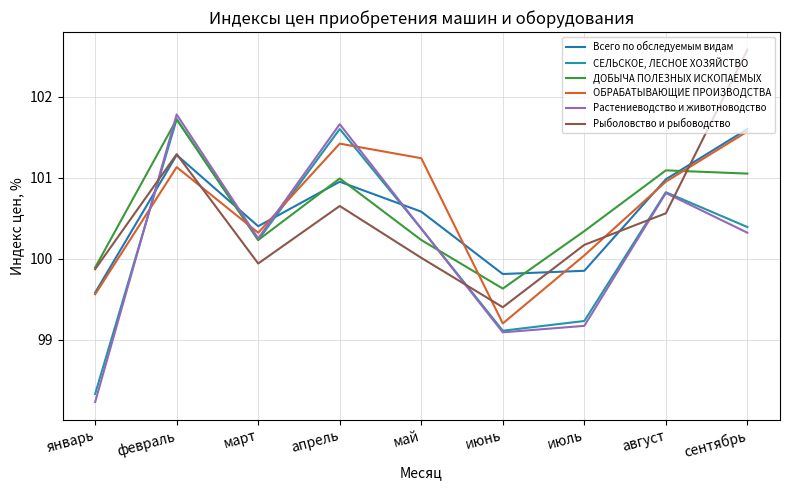

Where is the first local maximum for Растениеводство и животноводство?

февраль